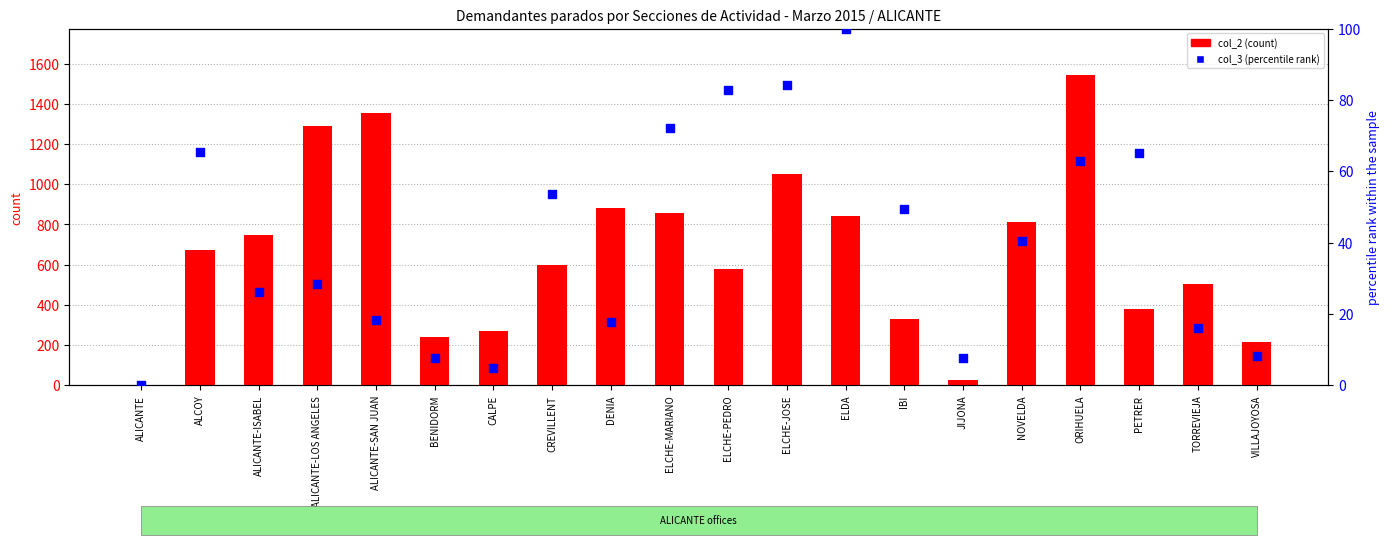

Which series has the largest total across all categories?

col_2 (count)